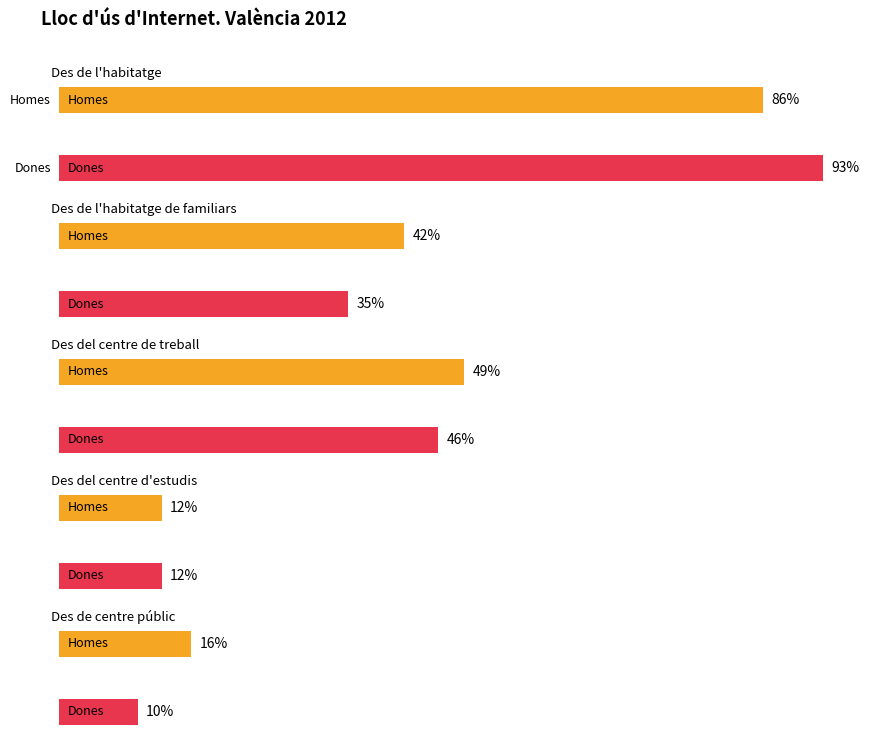

Rank the categories by Homes value from lowest to highest.

Des del centre d'estudis, Des de centre públic, Des de l'habitatge de familiars, Des del centre de treball, Des de l'habitatge